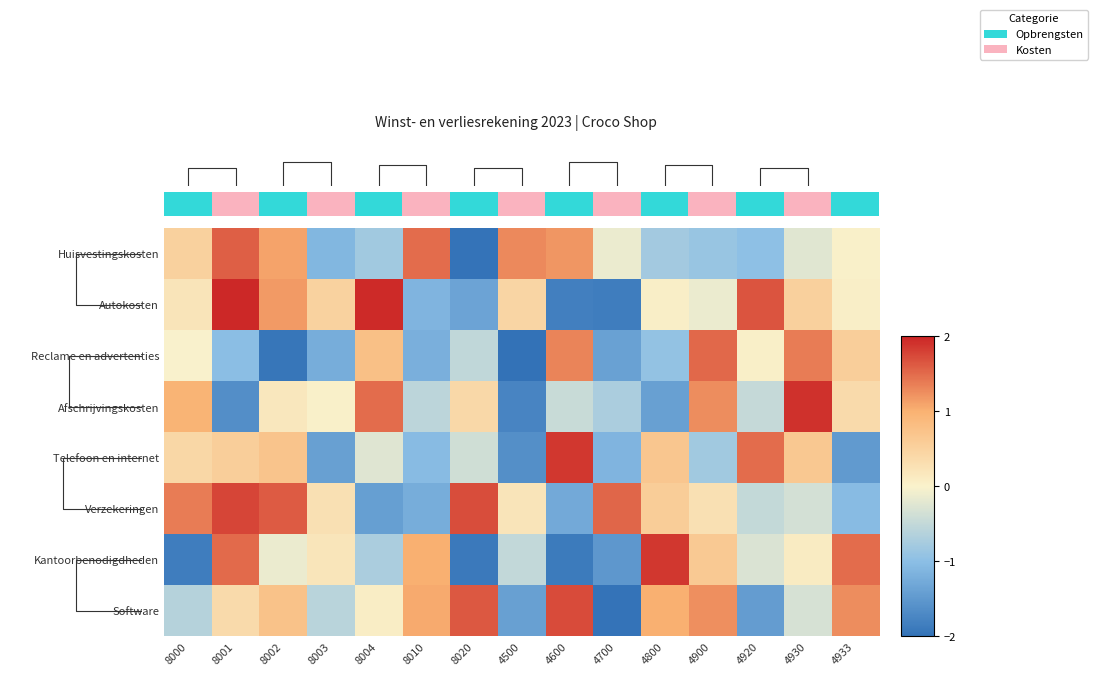

Which series changed the most between 4700 and 4920?

Autokosten